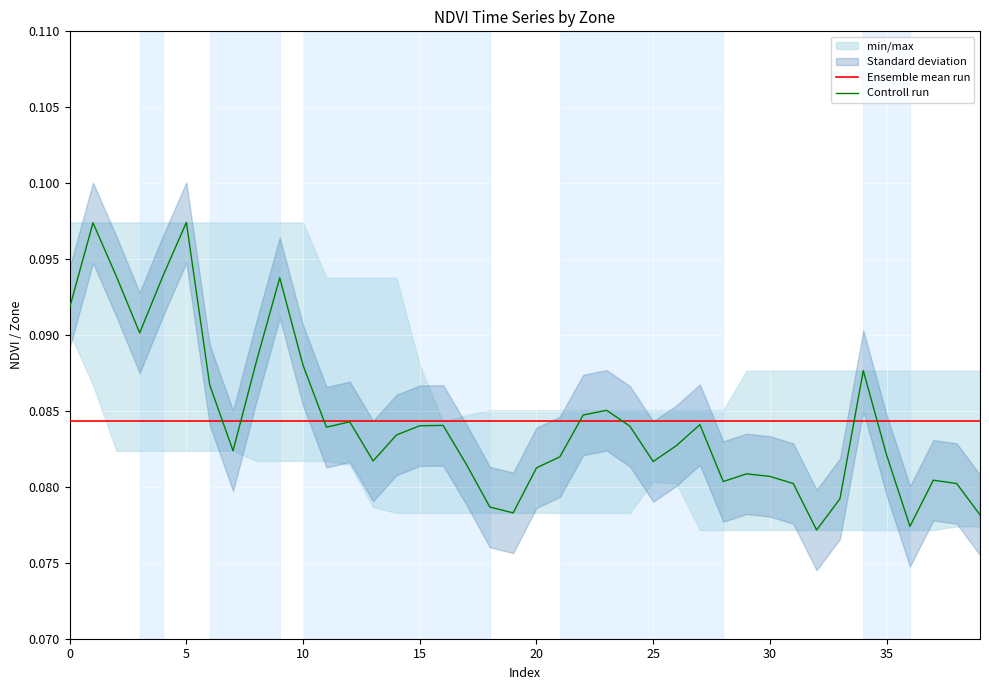

Rank the categories by value from lowest to highest.

32, 36, 39, 19, 18, 33, 31, 38, 28, 37, 30, 29, 20, 17, 25, 13, 21, 35, 7, 26, 14, 11, 24, 15, 16, 27, 12, 22, 23, 6, 34, 10, 8, 3, 0, 9, 2, 4, 1, 5